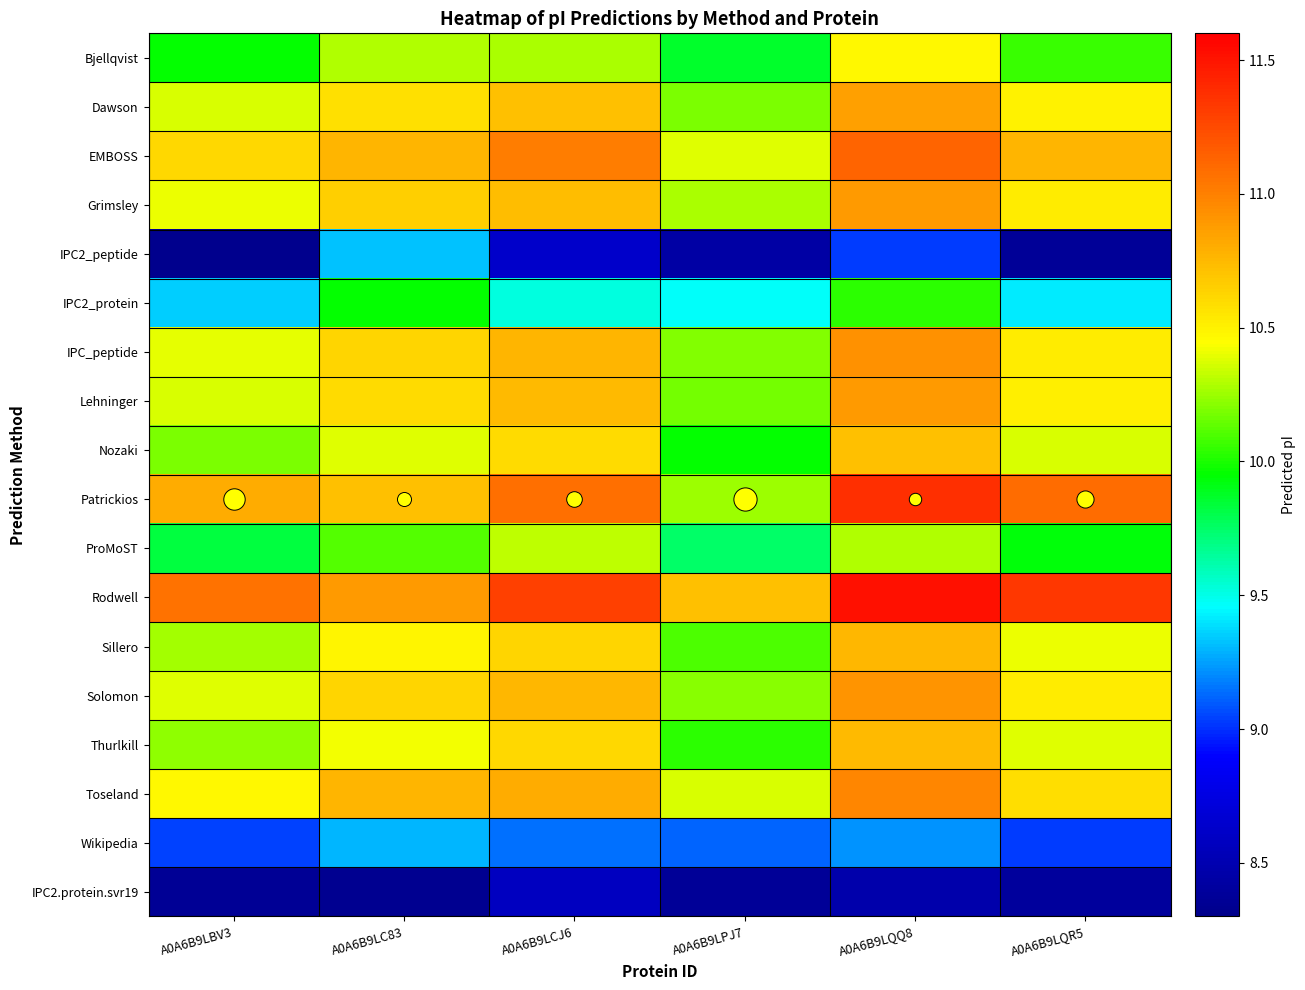

Reading left to right, transcribe all the data shown in this chart.

Bjellqvist: A0A6B9LBV3=10.0	A0A6B9LC83=10.3	A0A6B9LCJ6=10.3	A0A6B9LPJ7=9.9	A0A6B9LQQ8=10.5	A0A6B9LQR5=10.1
Dawson: A0A6B9LBV3=10.4	A0A6B9LC83=10.6	A0A6B9LCJ6=10.7	A0A6B9LPJ7=10.2	A0A6B9LQQ8=10.9	A0A6B9LQR5=10.5
EMBOSS: A0A6B9LBV3=10.6	A0A6B9LC83=10.8	A0A6B9LCJ6=11.0	A0A6B9LPJ7=10.4	A0A6B9LQQ8=11.1	A0A6B9LQR5=10.8
Grimsley: A0A6B9LBV3=10.4	A0A6B9LC83=10.7	A0A6B9LCJ6=10.7	A0A6B9LPJ7=10.3	A0A6B9LQQ8=10.9	A0A6B9LQR5=10.5
IPC2_peptide: A0A6B9LBV3=8.3	A0A6B9LC83=9.3	A0A6B9LCJ6=8.6	A0A6B9LPJ7=8.4	A0A6B9LQQ8=9.0	A0A6B9LQR5=8.4
IPC2_protein: A0A6B9LBV3=9.4	A0A6B9LC83=10.0	A0A6B9LCJ6=9.5	A0A6B9LPJ7=9.5	A0A6B9LQQ8=10.0	A0A6B9LQR5=9.4
IPC_peptide: A0A6B9LBV3=10.4	A0A6B9LC83=10.6	A0A6B9LCJ6=10.8	A0A6B9LPJ7=10.2	A0A6B9LQQ8=10.9	A0A6B9LQR5=10.5
Lehninger: A0A6B9LBV3=10.4	A0A6B9LC83=10.6	A0A6B9LCJ6=10.7	A0A6B9LPJ7=10.2	A0A6B9LQQ8=10.9	A0A6B9LQR5=10.5
Nozaki: A0A6B9LBV3=10.2	A0A6B9LC83=10.4	A0A6B9LCJ6=10.6	A0A6B9LPJ7=10.0	A0A6B9LQQ8=10.7	A0A6B9LQR5=10.4
Patrickios: A0A6B9LBV3=10.8	A0A6B9LC83=10.7	A0A6B9LCJ6=11.1	A0A6B9LPJ7=10.2	A0A6B9LQQ8=11.4	A0A6B9LQR5=11.1
ProMoST: A0A6B9LBV3=9.8	A0A6B9LC83=10.1	A0A6B9LCJ6=10.3	A0A6B9LPJ7=9.8	A0A6B9LQQ8=10.3	A0A6B9LQR5=9.9
Rodwell: A0A6B9LBV3=11.1	A0A6B9LC83=10.9	A0A6B9LCJ6=11.3	A0A6B9LPJ7=10.7	A0A6B9LQQ8=11.5	A0A6B9LQR5=11.3
Sillero: A0A6B9LBV3=10.3	A0A6B9LC83=10.5	A0A6B9LCJ6=10.6	A0A6B9LPJ7=10.1	A0A6B9LQQ8=10.8	A0A6B9LQR5=10.4
Solomon: A0A6B9LBV3=10.4	A0A6B9LC83=10.6	A0A6B9LCJ6=10.8	A0A6B9LPJ7=10.2	A0A6B9LQQ8=10.9	A0A6B9LQR5=10.5
Thurlkill: A0A6B9LBV3=10.2	A0A6B9LC83=10.4	A0A6B9LCJ6=10.6	A0A6B9LPJ7=10.0	A0A6B9LQQ8=10.7	A0A6B9LQR5=10.4
Toseland: A0A6B9LBV3=10.5	A0A6B9LC83=10.8	A0A6B9LCJ6=10.8	A0A6B9LPJ7=10.4	A0A6B9LQQ8=11.0	A0A6B9LQR5=10.6
Wikipedia: A0A6B9LBV3=9.0	A0A6B9LC83=9.3	A0A6B9LCJ6=9.1	A0A6B9LPJ7=9.1	A0A6B9LQQ8=9.2	A0A6B9LQR5=9.0
IPC2.protein.svr19: A0A6B9LBV3=8.4	A0A6B9LC83=8.3	A0A6B9LCJ6=8.6	A0A6B9LPJ7=8.4	A0A6B9LQQ8=8.5	A0A6B9LQR5=8.4